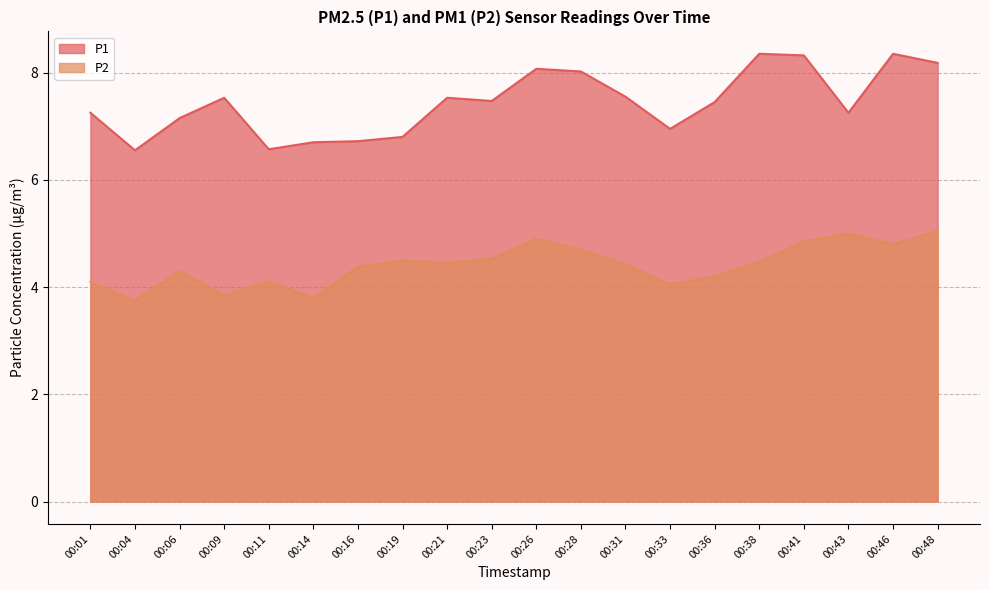

True or false: P2 has more than 2 interior local peaks.

True